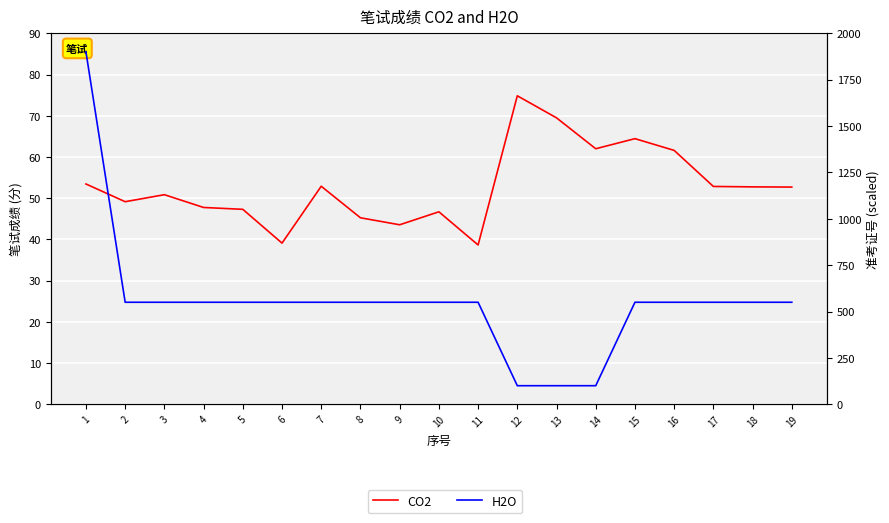

Is it true that H2O equals 100.0 at 13?

True